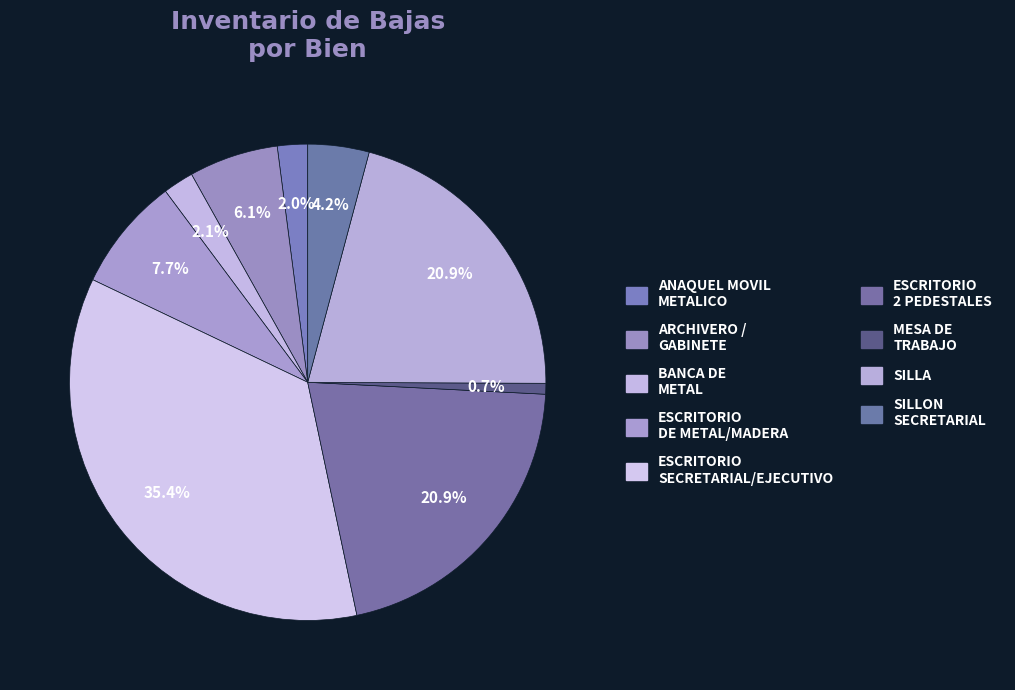

Which slice is the smallest?

MESA DE TRABAJO